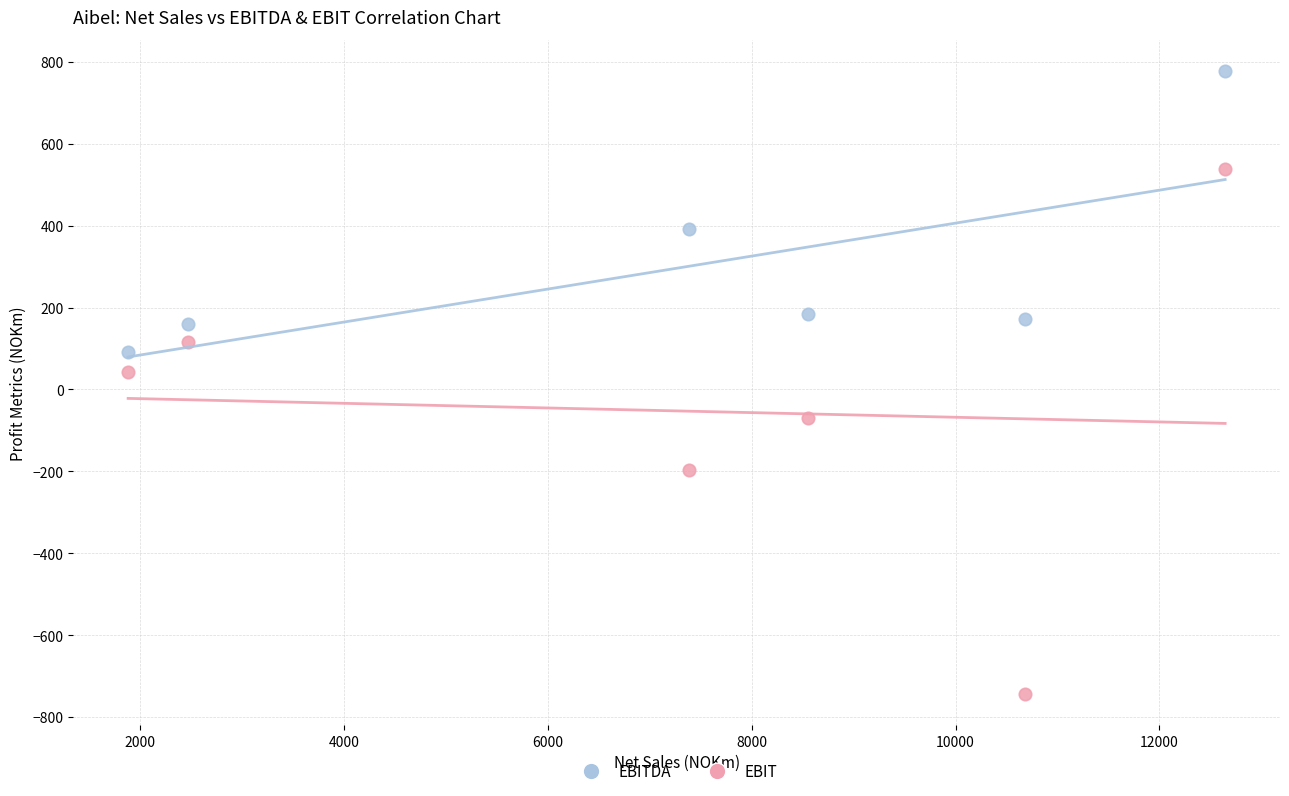

Which series contains the highest Y value?

EBITDA